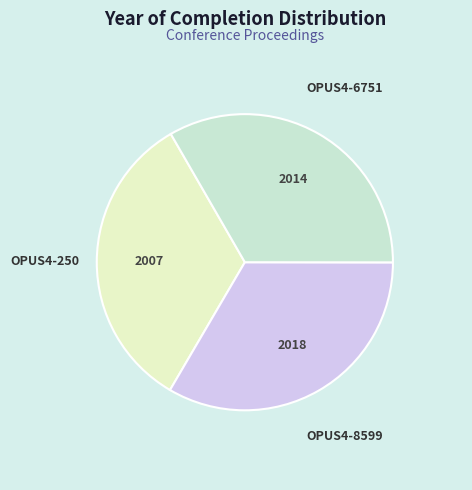

How many slices are in this pie chart?

3